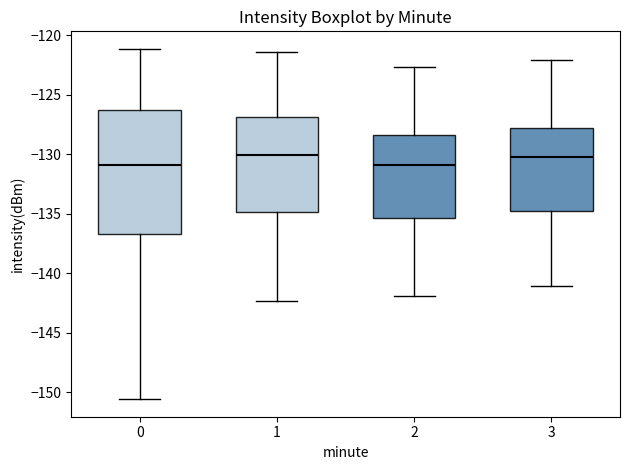

Where does the lower whisker of the box at x = 2 end on the y-axis? The values are not printed on the chart, so give them approximately, as read against the axis.

-142.0